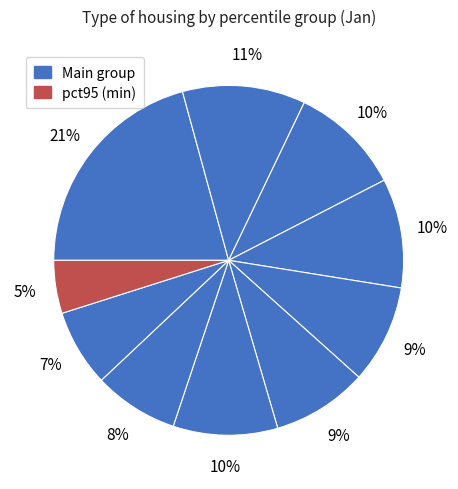

How many slices are in this pie chart?

10